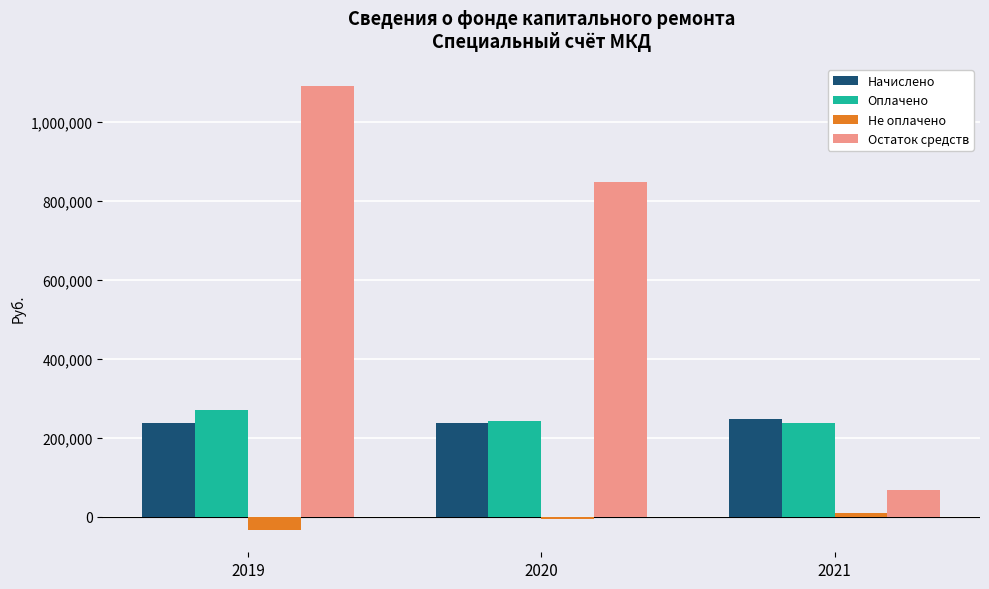

What is the highest value of the Не оплачено series?

8255.1